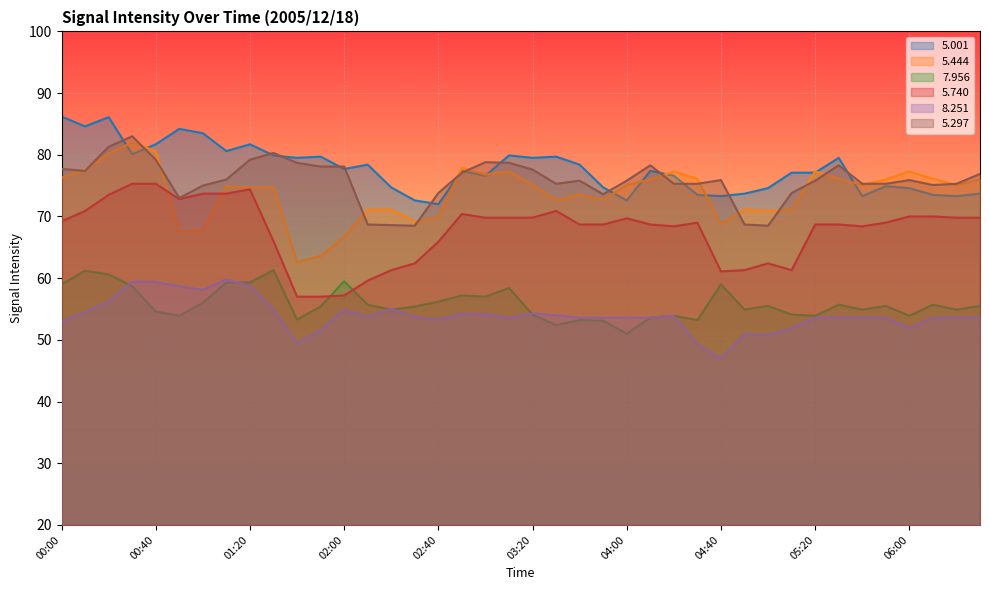

At how many categories does at least one series exceed 49?

40